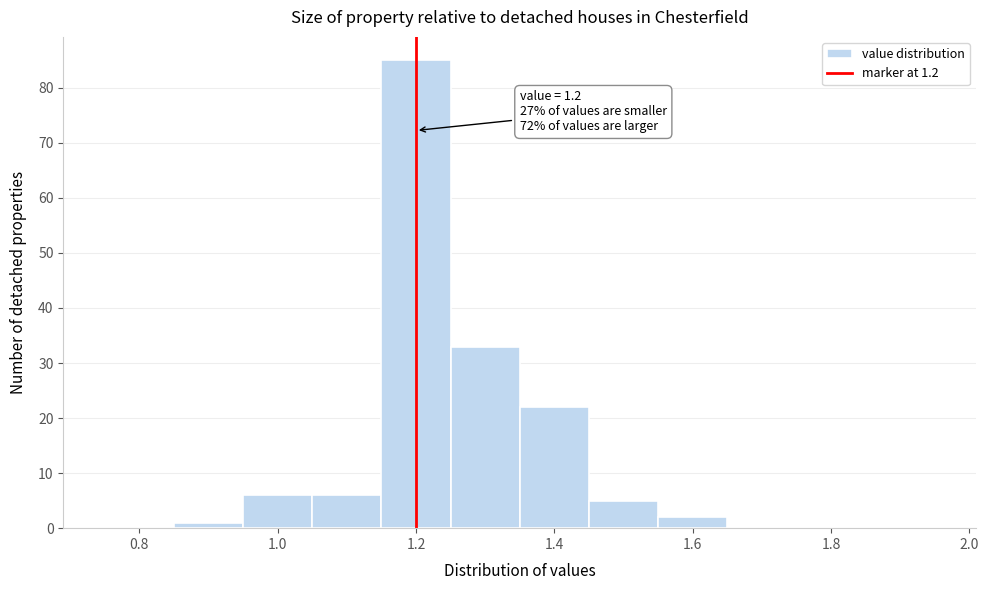

Which range on the x-axis has the tallest bar?

1.15 to 1.25